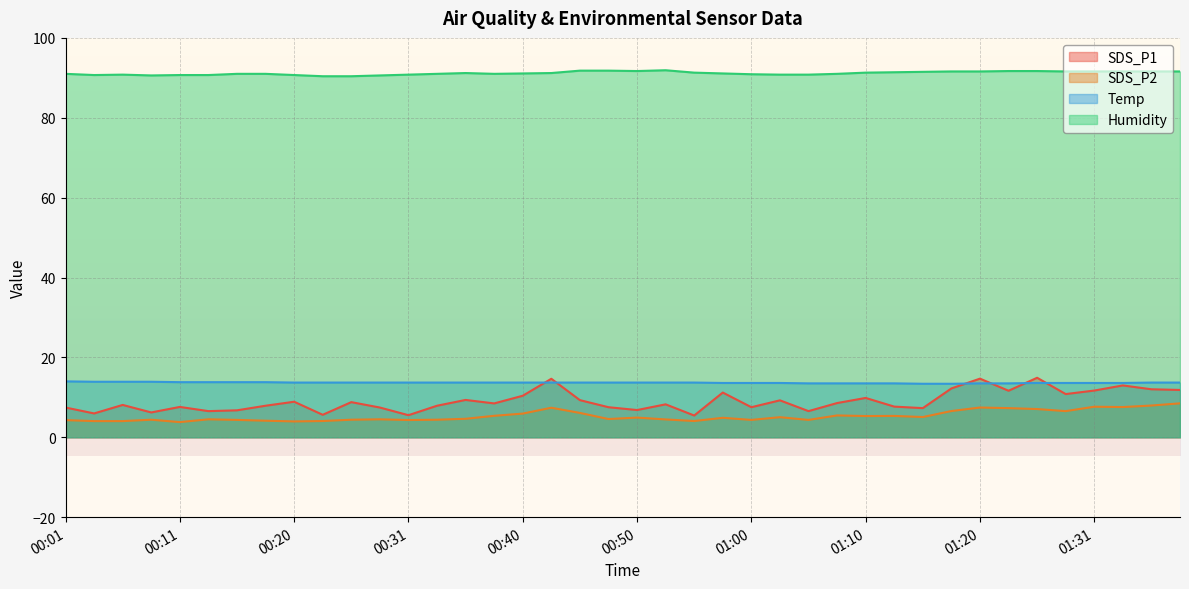

What position from the left is 00:03?

2